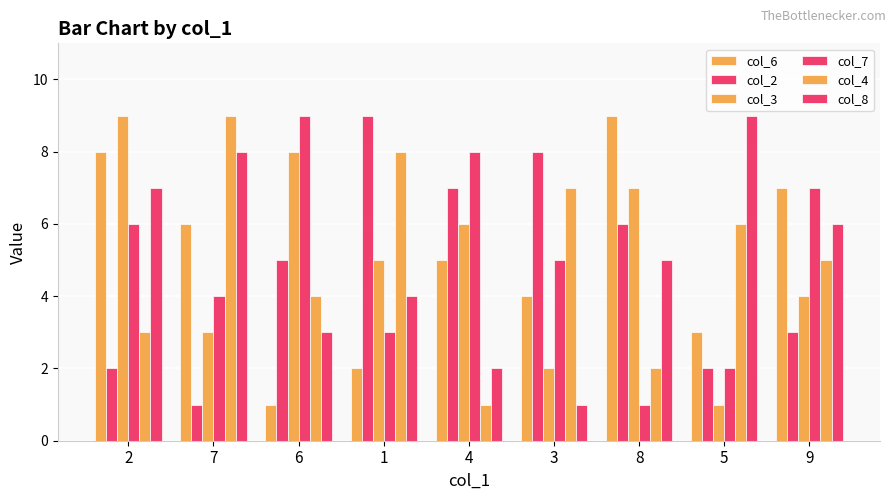

What is the difference between the highest and lowest values at 5?

8